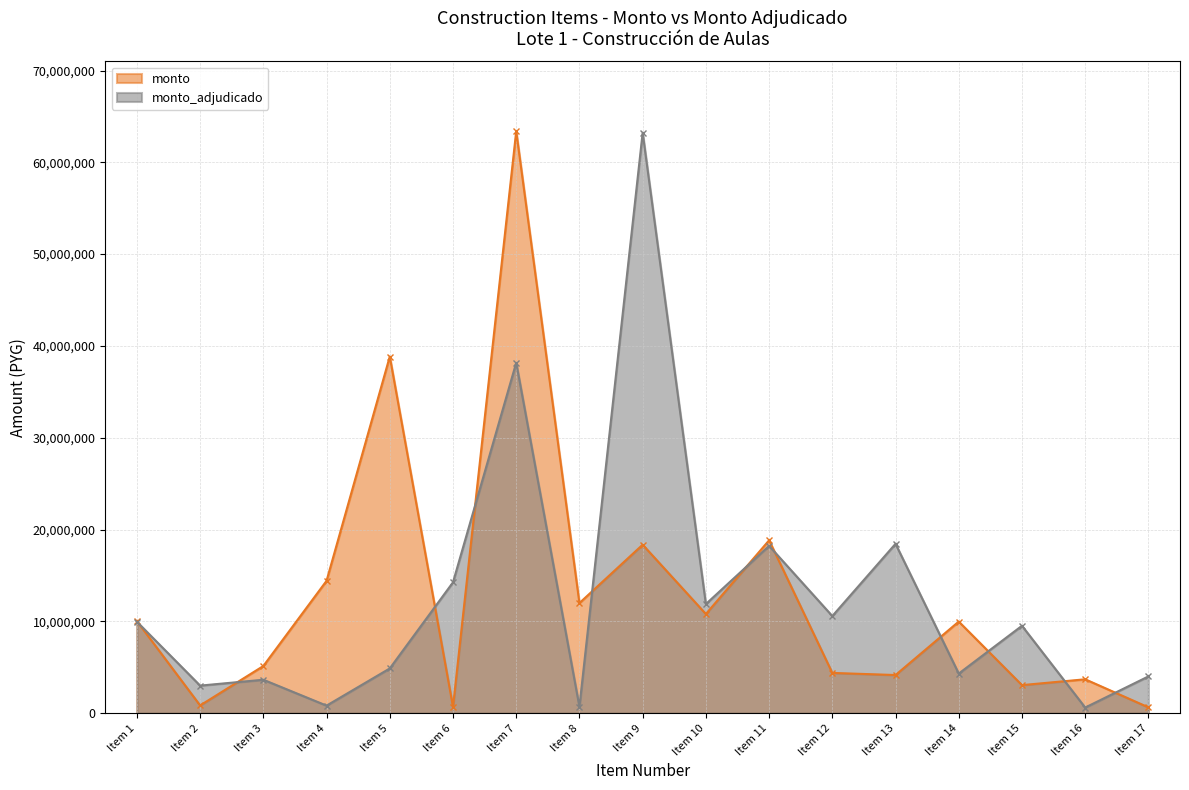

Which series changed the most between Item 1 and Item 2?

monto